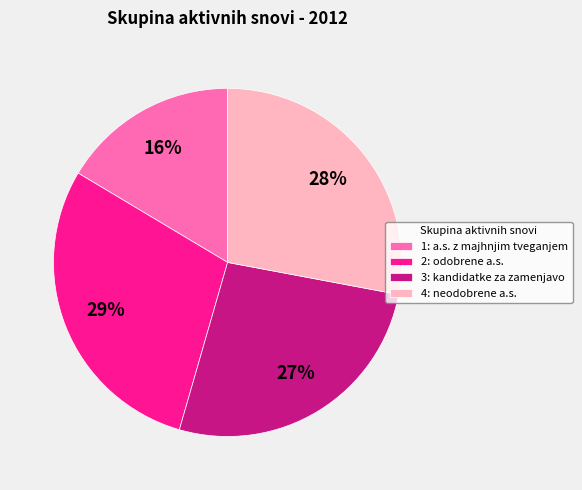

Approximately how many times larger is the value at 1: a.s. z majhnjim tveganjem compared to 4: neodobrene a.s.?

0.6